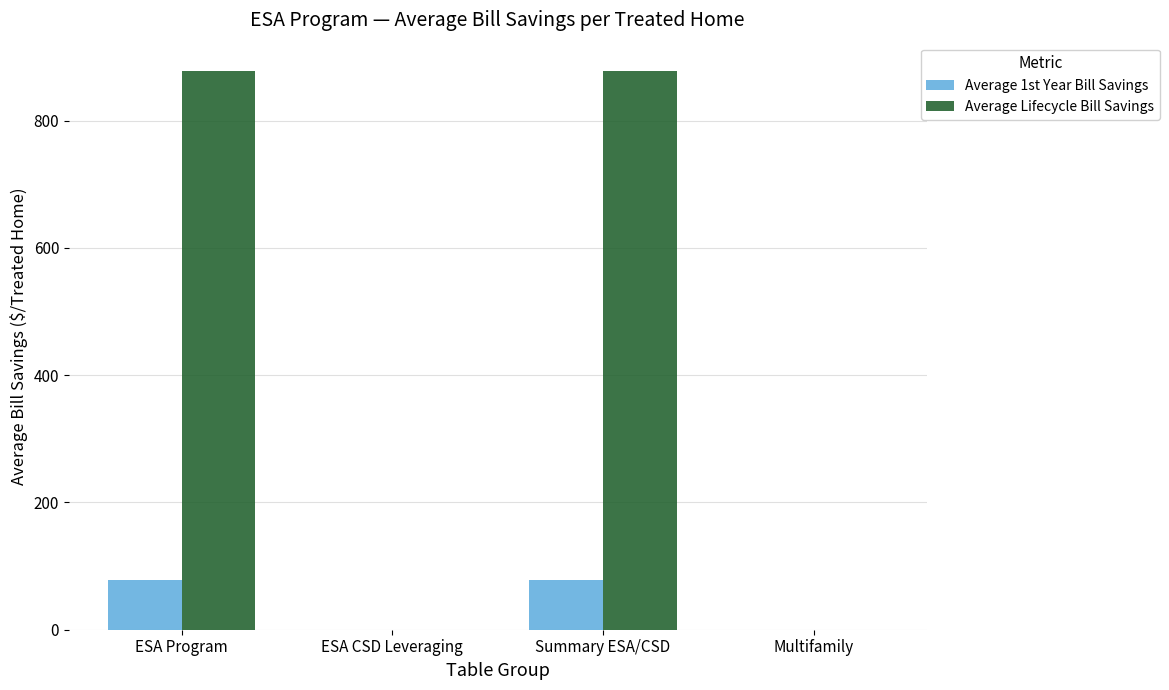

The value of Average 1st Year Bill Savings at ESA Program is 135.1. True or false?

False